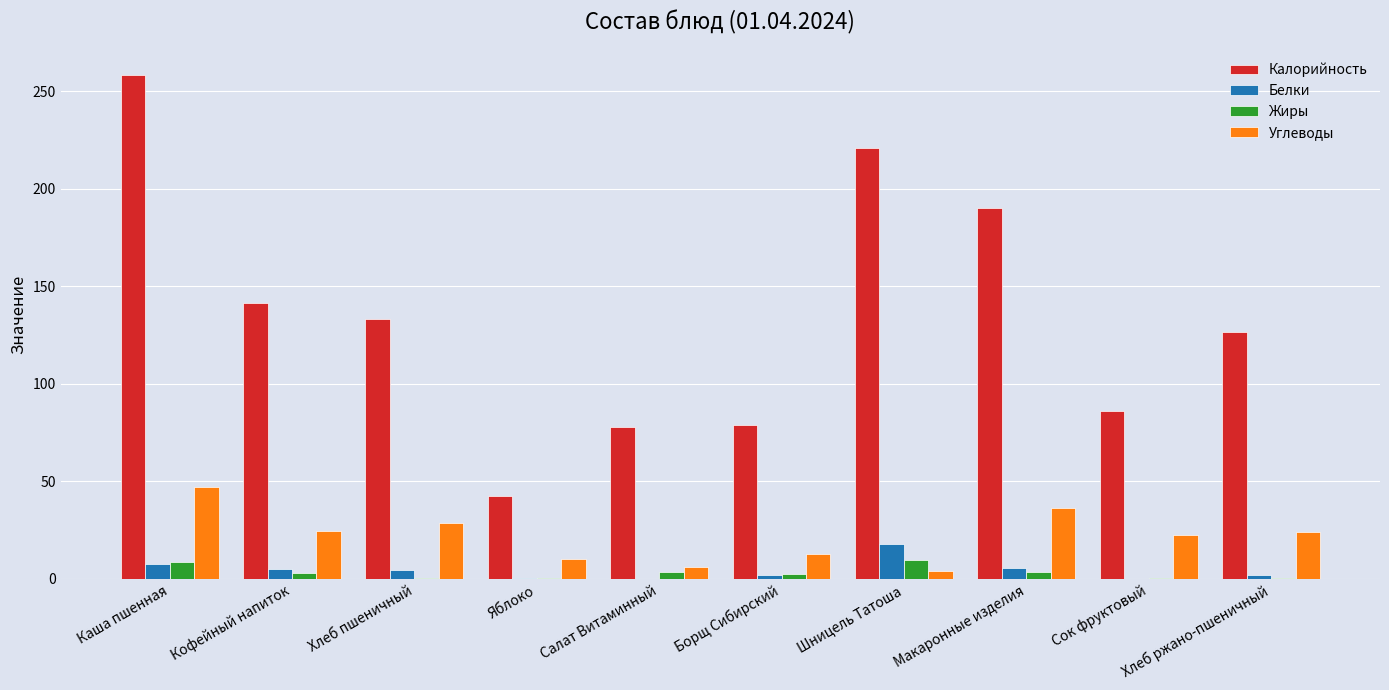

Which category has the highest value across all series?

Каша пшенная